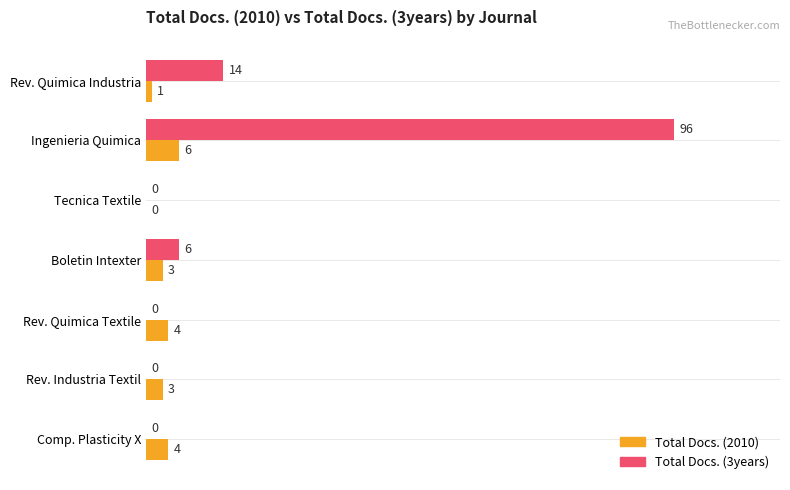

What are all the series names shown in the legend?

Total Docs. (2010), Total Docs. (3years)